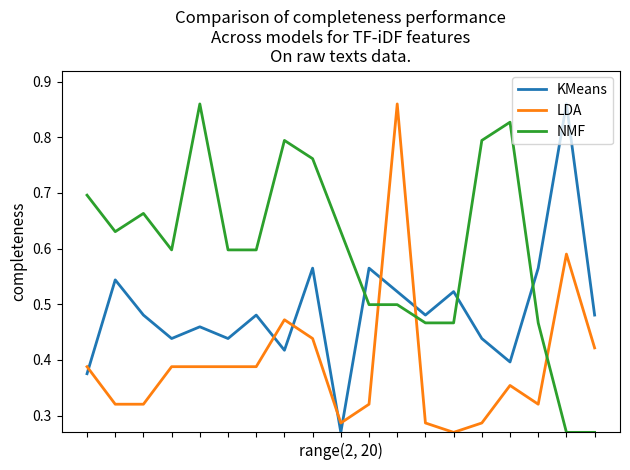

At how many categories does at least one series exceed 0?

19